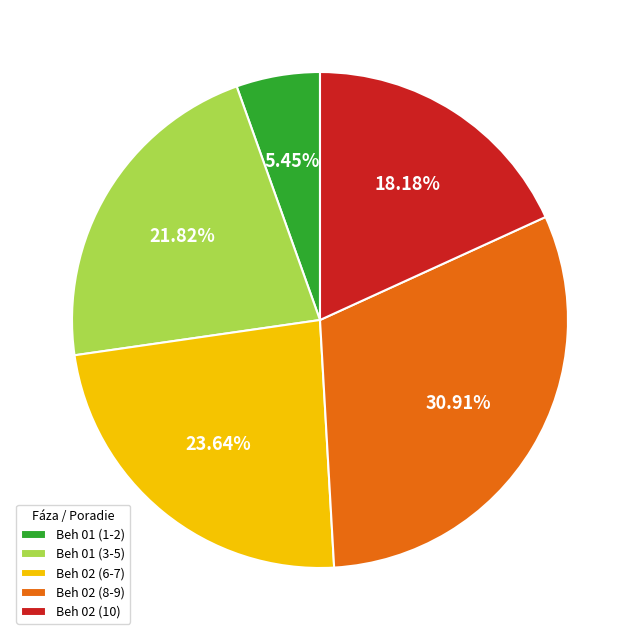

Does Beh 02 (10) account for over 50% of the chart?

No